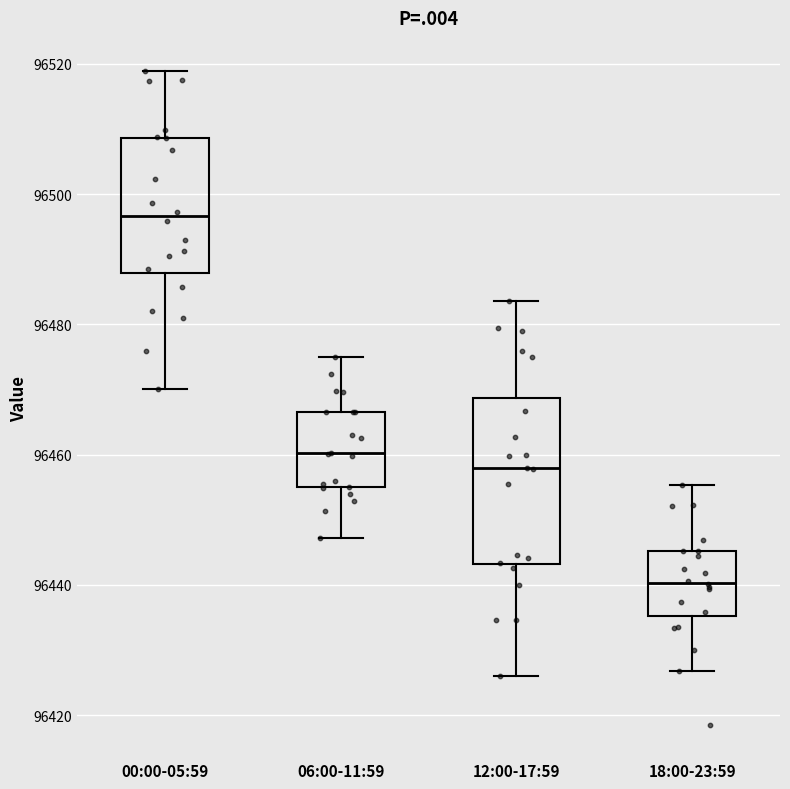

Which box's median line is the lowest?

18:00-23:59